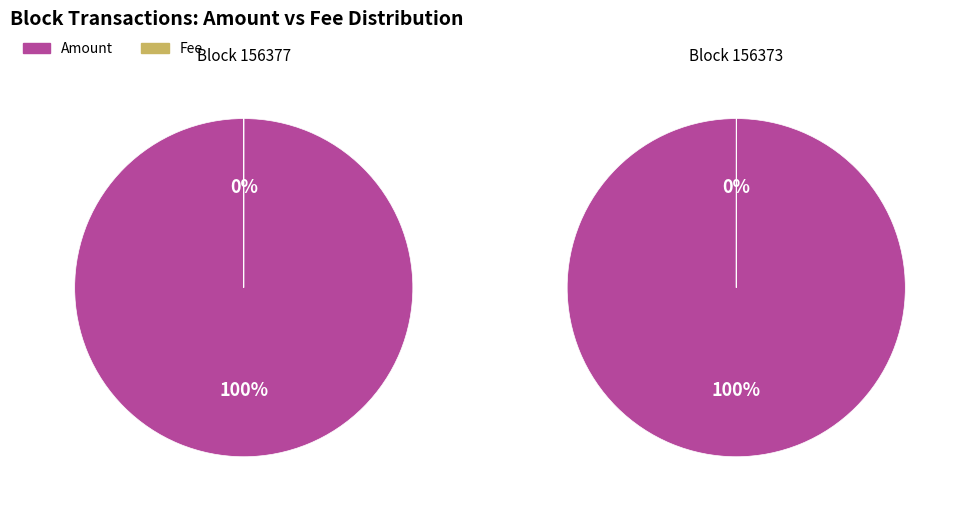

Between 156373 and 156377, which is larger?

156373